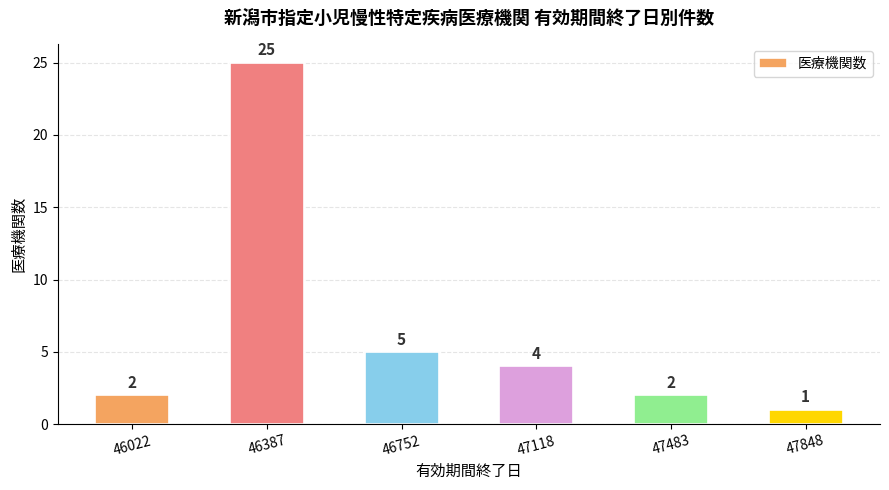

Reading left to right, what are all the values shown in this chart?

46022=2	46387=25	46752=5	47118=4	47483=2	47848=1